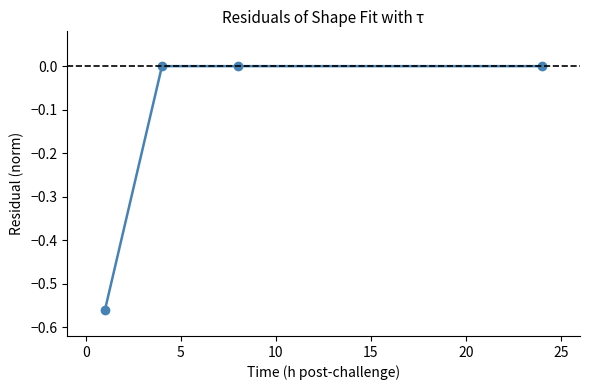

How many values are between 0 and 1?

3